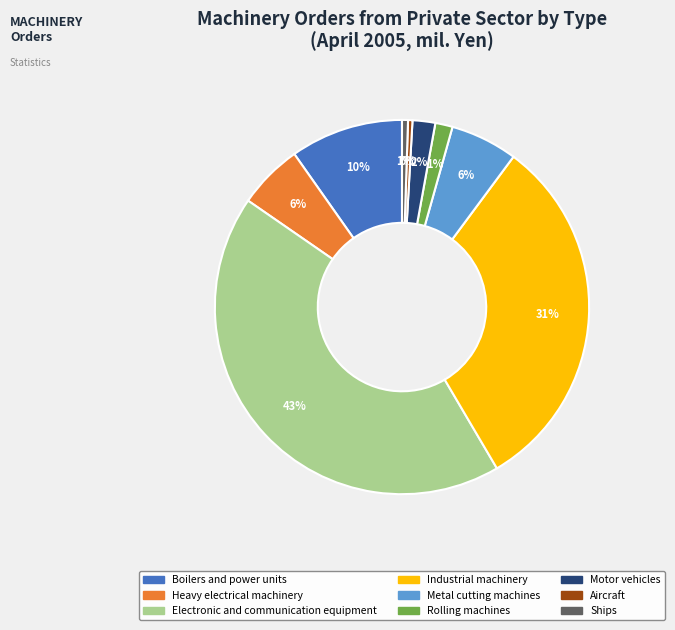

Is the sum of Metal cutting machines and Industrial machinery greater than half?

No